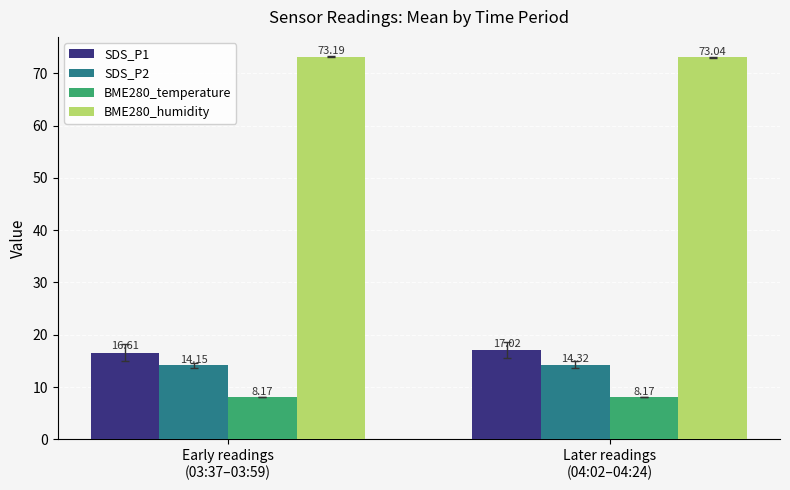

Reading right to left, extract all data points from this chart.

SDS_P1: Later readings
(04:02–04:24)=17.0	Early readings
(03:37–03:59)=16.6
SDS_P2: Later readings
(04:02–04:24)=14.3	Early readings
(03:37–03:59)=14.2
BME280_temperature: Later readings
(04:02–04:24)=8.2	Early readings
(03:37–03:59)=8.2
BME280_humidity: Later readings
(04:02–04:24)=73.0	Early readings
(03:37–03:59)=73.2